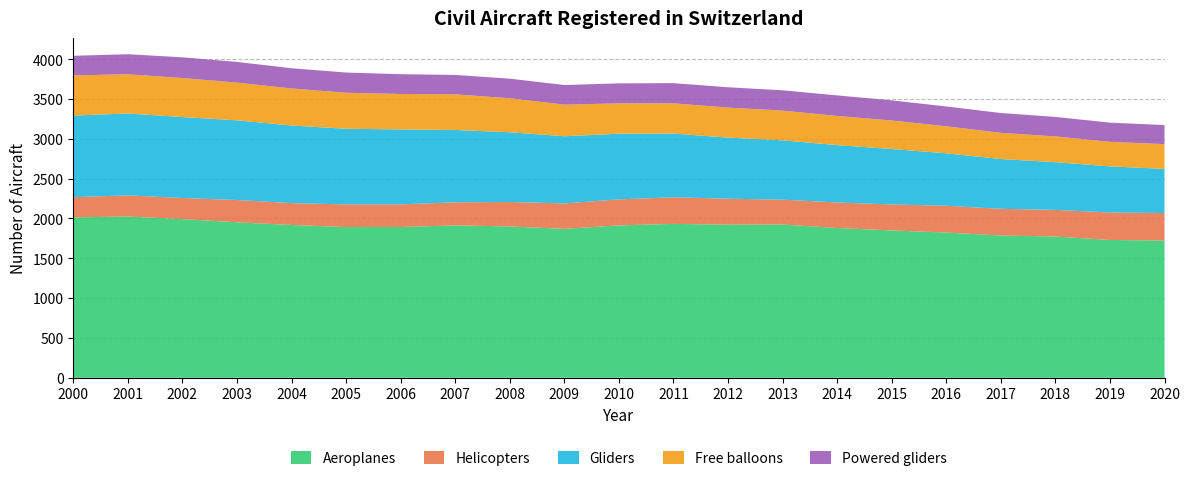

Reading right to left, transcribe all the data shown in this chart.

Aeroplanes: 1723	1730	1773	1786	1823	1850	1880	1924	1922	1932	1913	1869	1900	1913	1893	1892	1918	1952	1992	2024	2014
Helicopters: 345	345	335	335	337	326	321	312	326	334	327	320	307	290	284	285	275	280	265	266	254
Gliders: 554	579	599	625	658	696	720	745	767	800	824	843	875	908	941	949	974	1000	1016	1028	1024
Free balloons: 311	308	323	329	339	358	366	373	377	379	381	397	427	447	445	452	465	474	490	492	504
Powered gliders: 240	241	245	249	249	253	258	255	255	254	251	246	246	244	248	254	254	259	260	252	246